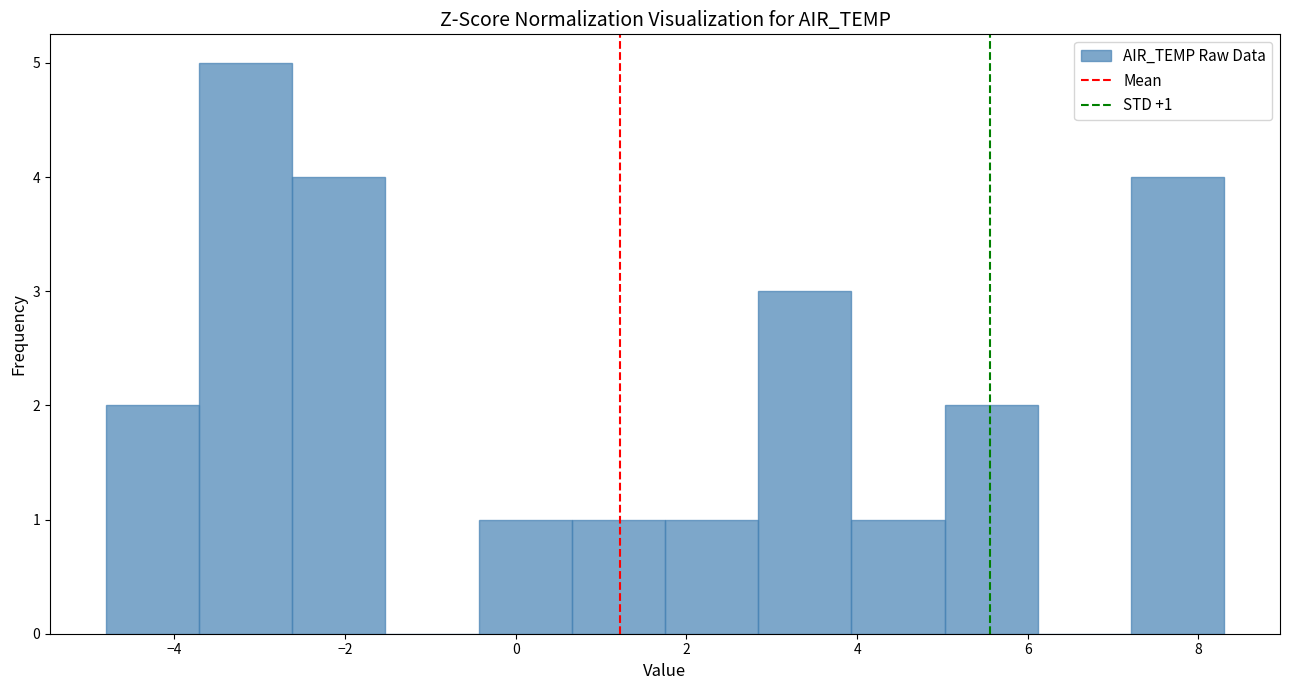

Which range on the x-axis has the tallest bar?

-3.8 to -2.6